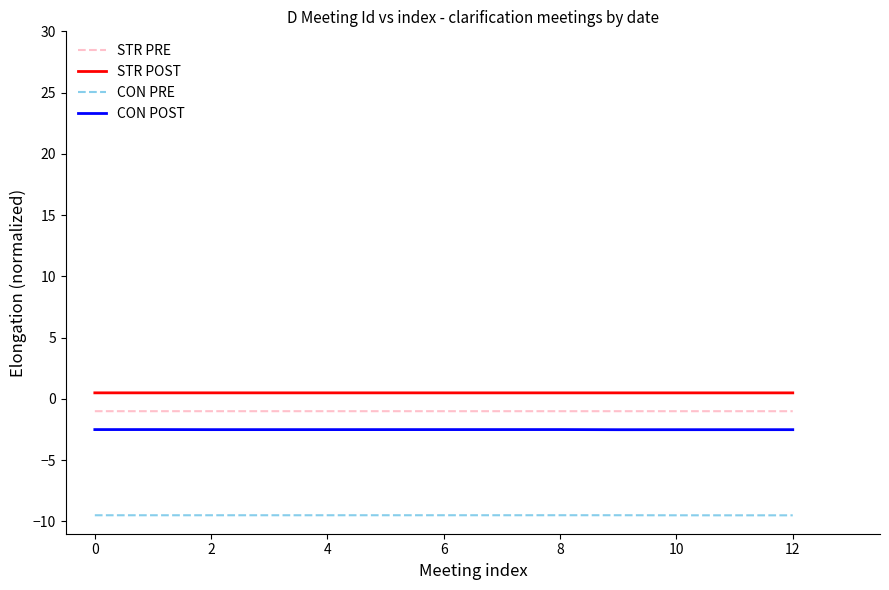

How many series are shown in this chart?

4